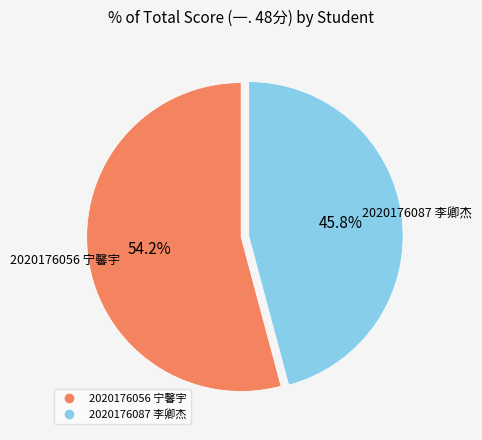

What is the largest slice in the pie chart?

2020176056 宁馨宇